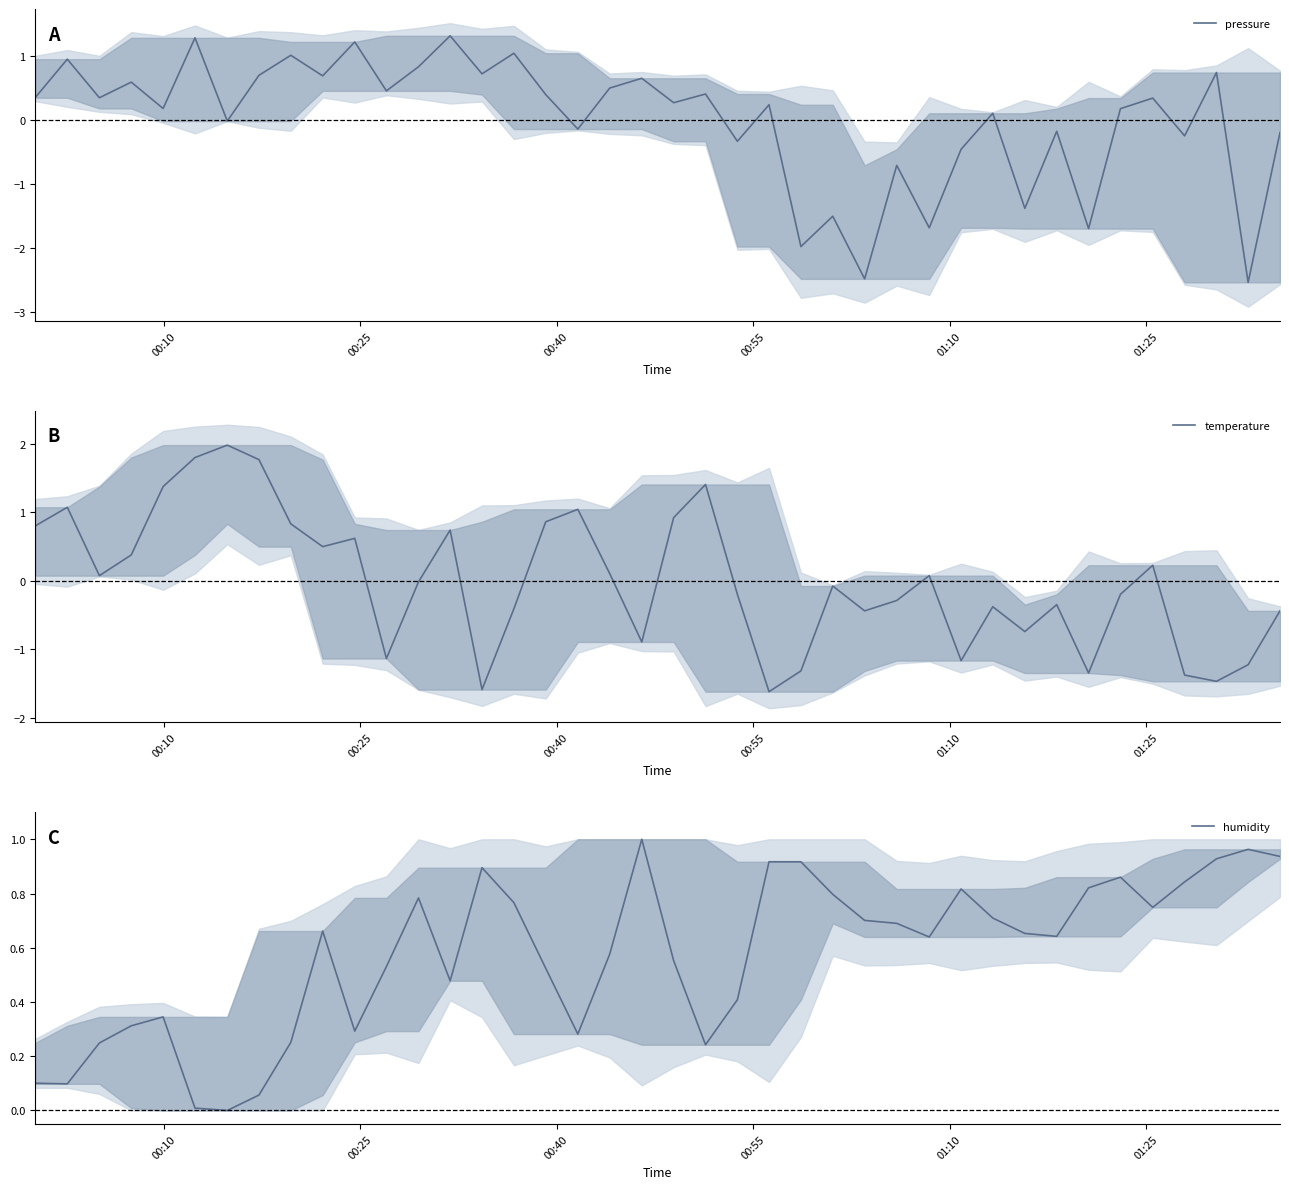

In humidity, how many points are lower than both neighbors (excluding endpoints)?

9